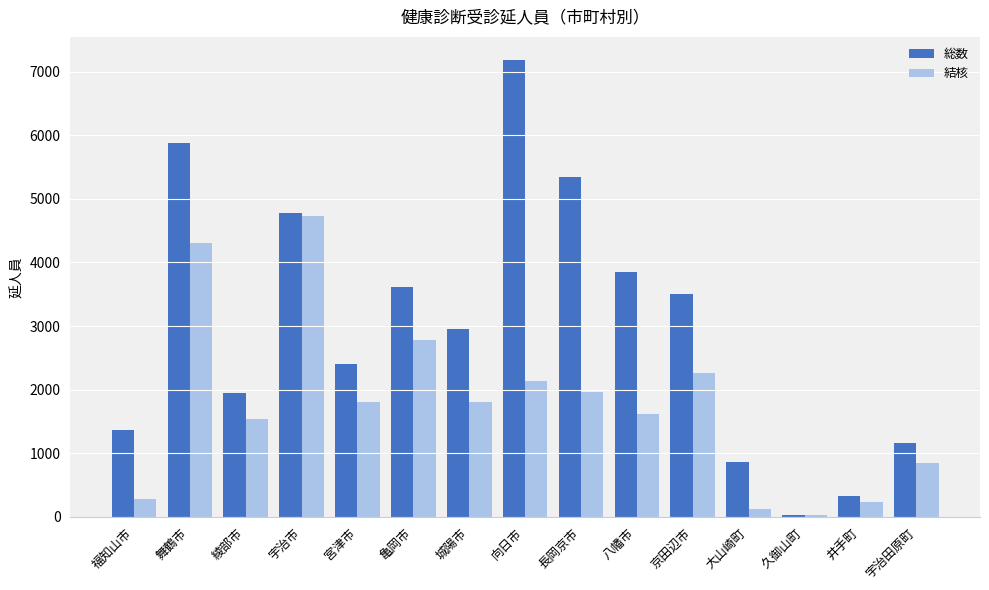

Is it true that 総数 equals 1161 at 宇治田原町?

True